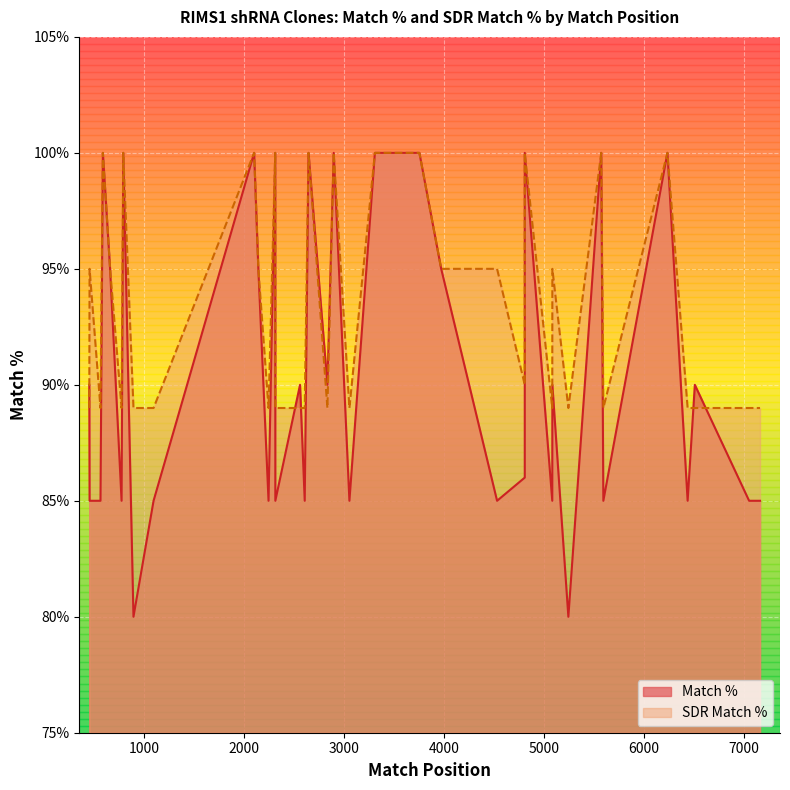

What is the difference between the maximum and minimum values in the SDR Match % series?

11